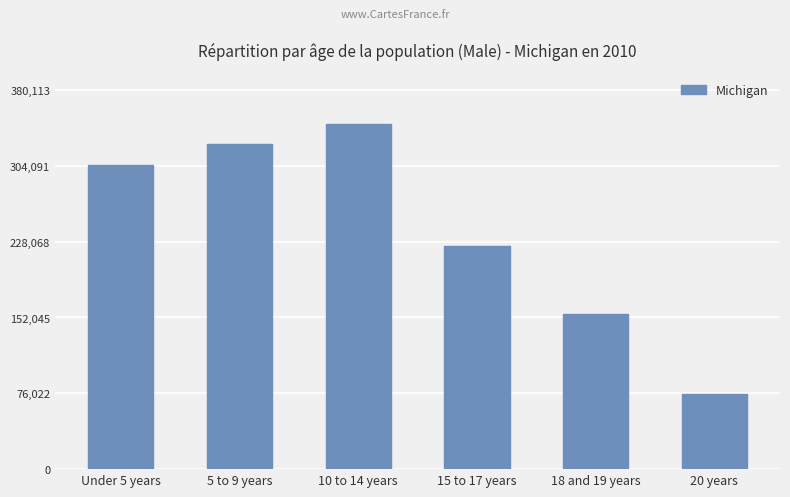

The chart shows a value of 324995 at 15 to 17 years. True or false?

False